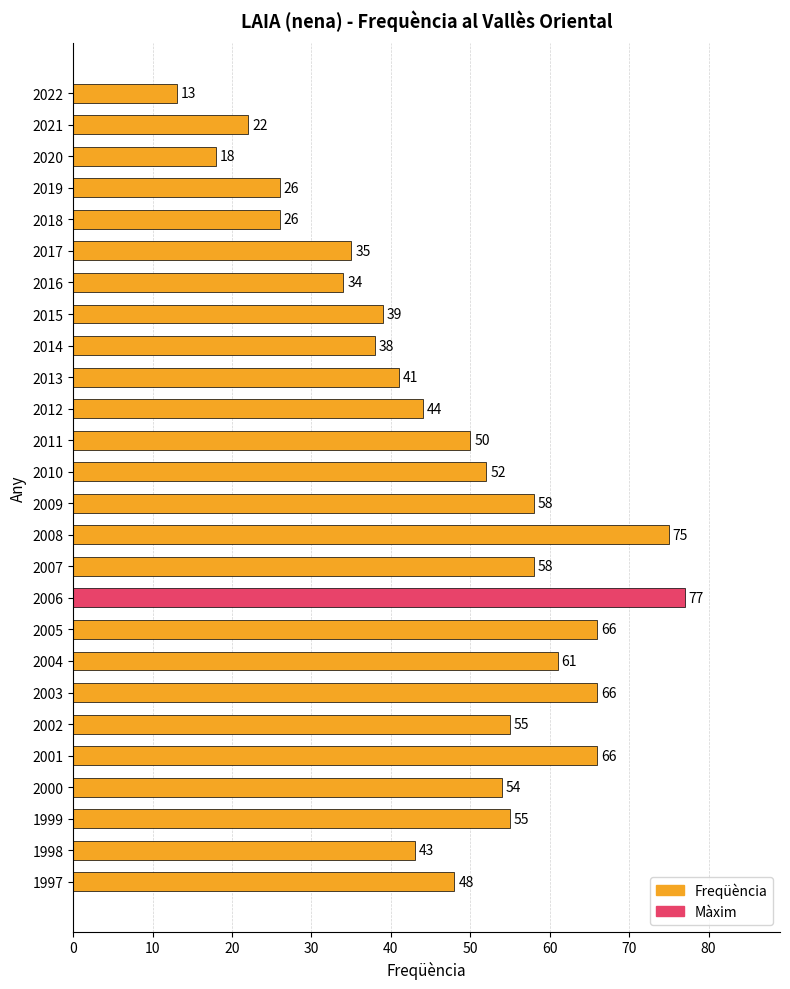

Are the bars horizontal?

Yes